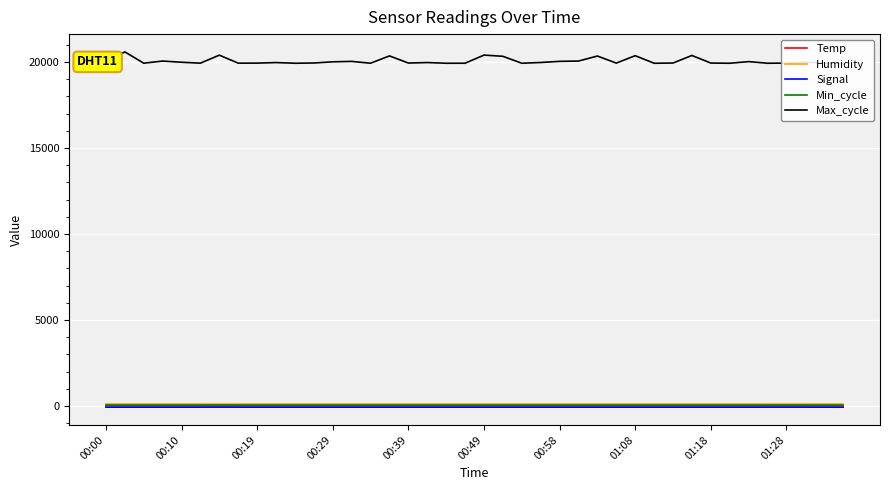

True or false: Max_cycle has more than 1 interior local peaks.

True